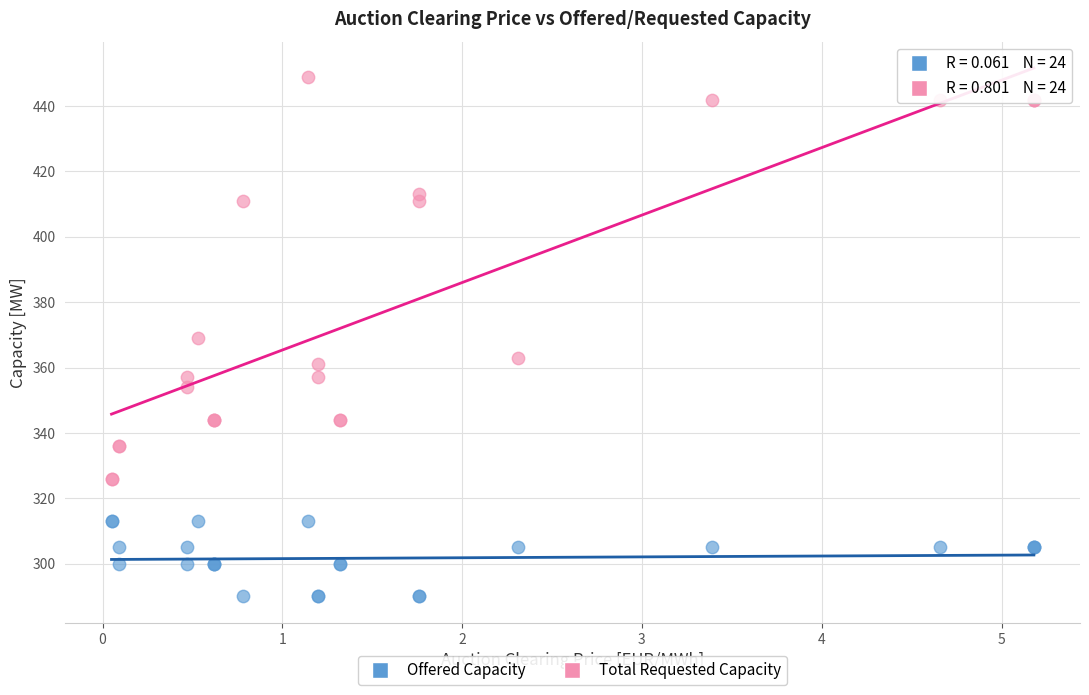

Which series reaches the maximum Y coordinate?

Total Requested Capacity